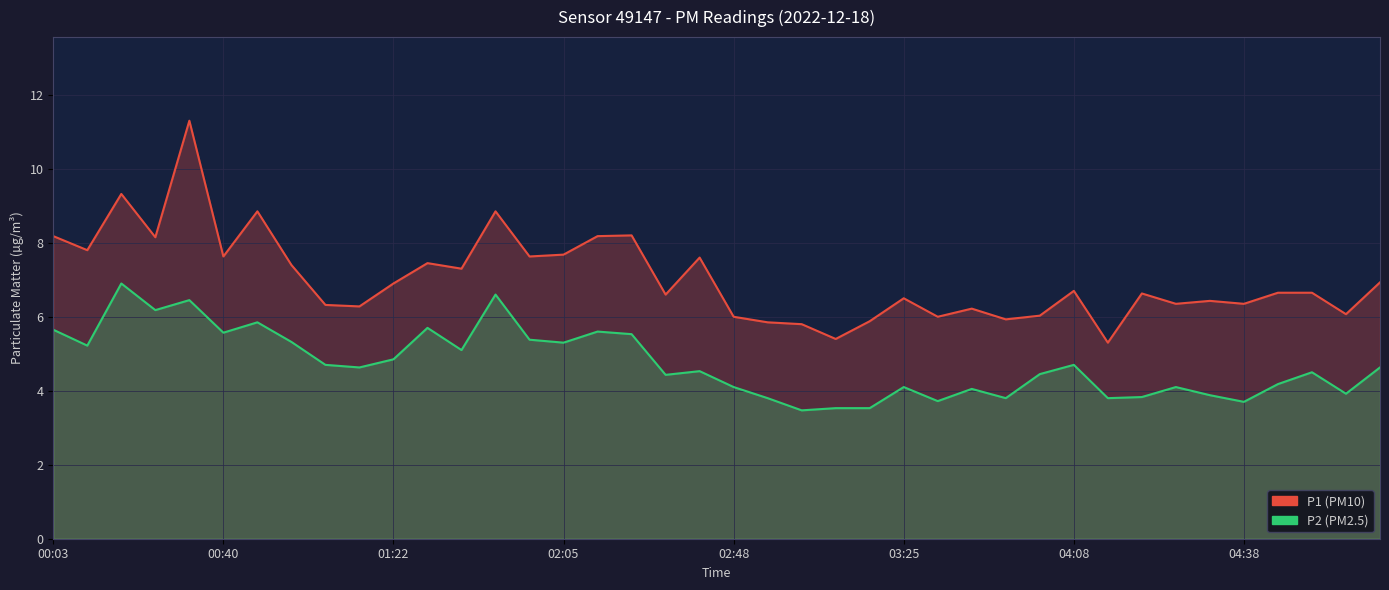

What is the value of the P2 point at the 20th from the left?

4.5